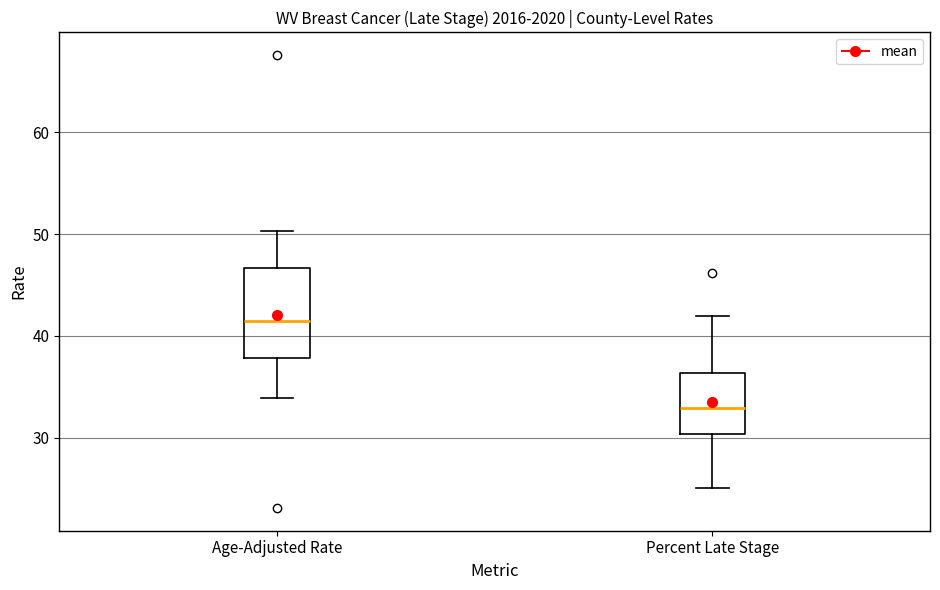

Which box's median line is the lowest?

Percent Late Stage